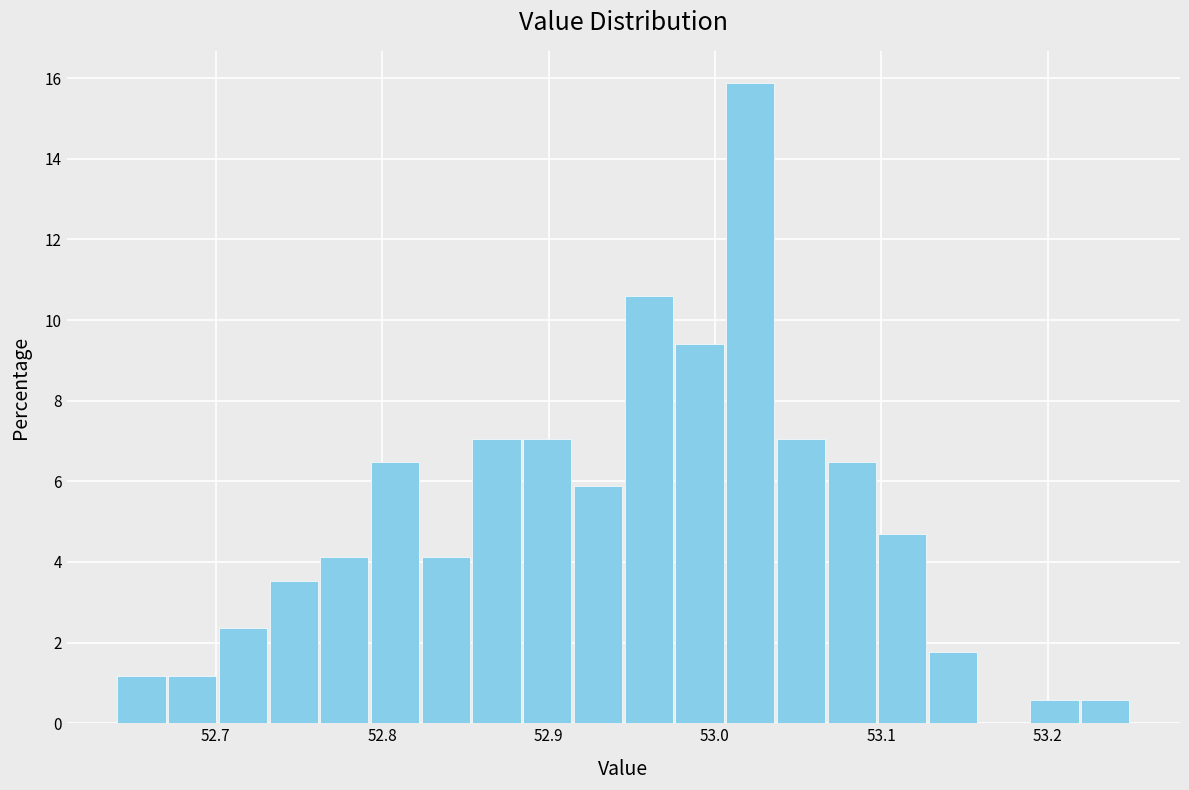

Read against the x-axis, roughly where is the centre of the tallest bar?

53.02